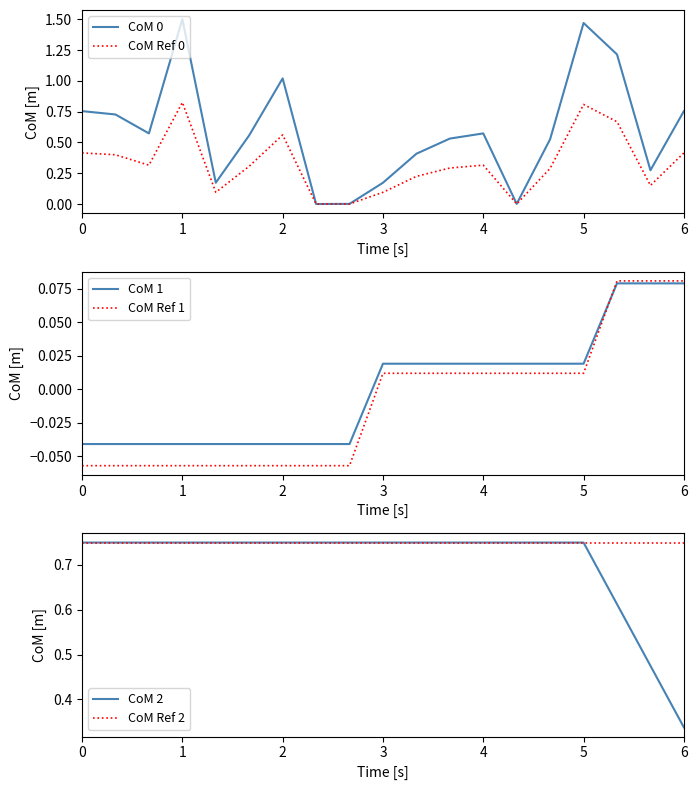

The CoM Ref 0 series shows 0.1 at 3. True or false?

True